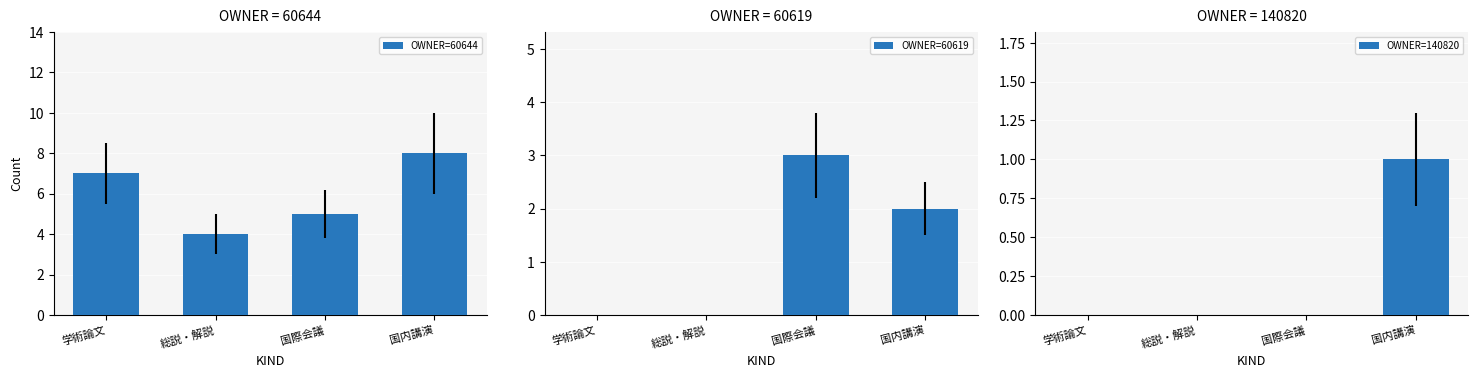

How many groups of bars are there?

4